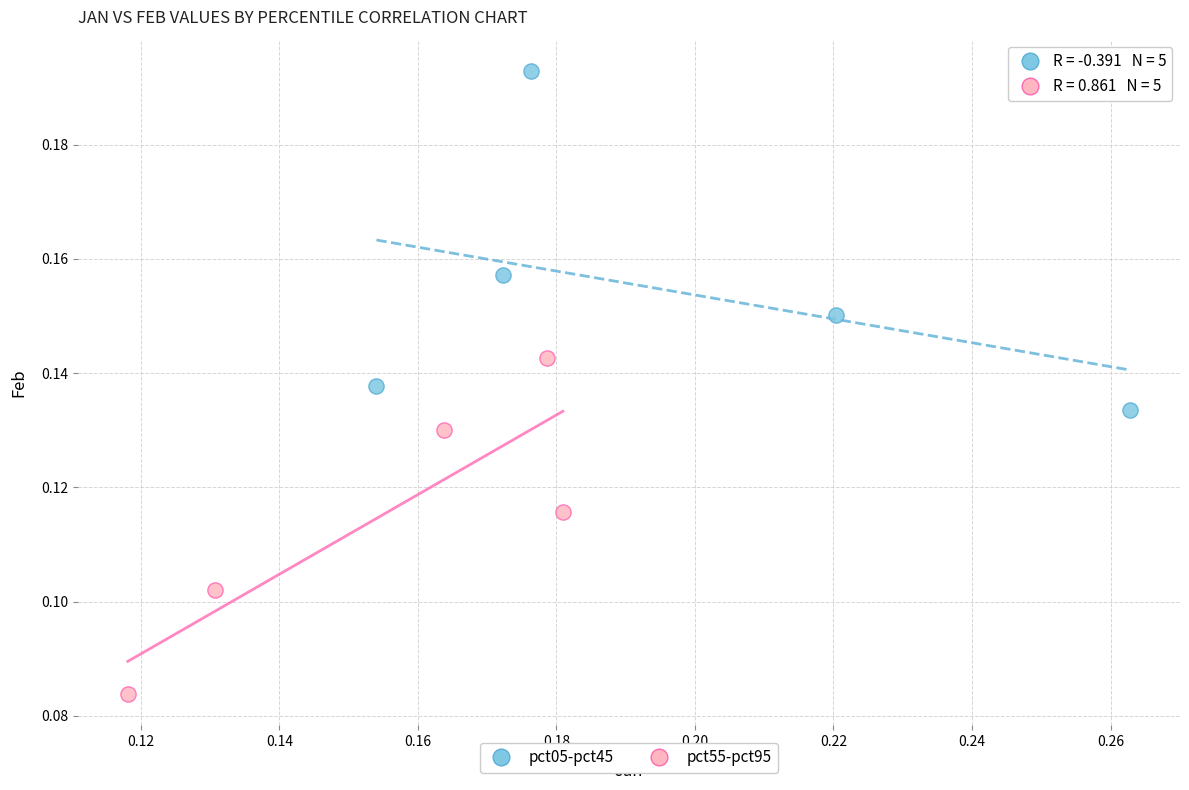

Which series reaches the maximum Y coordinate?

pct05-pct45